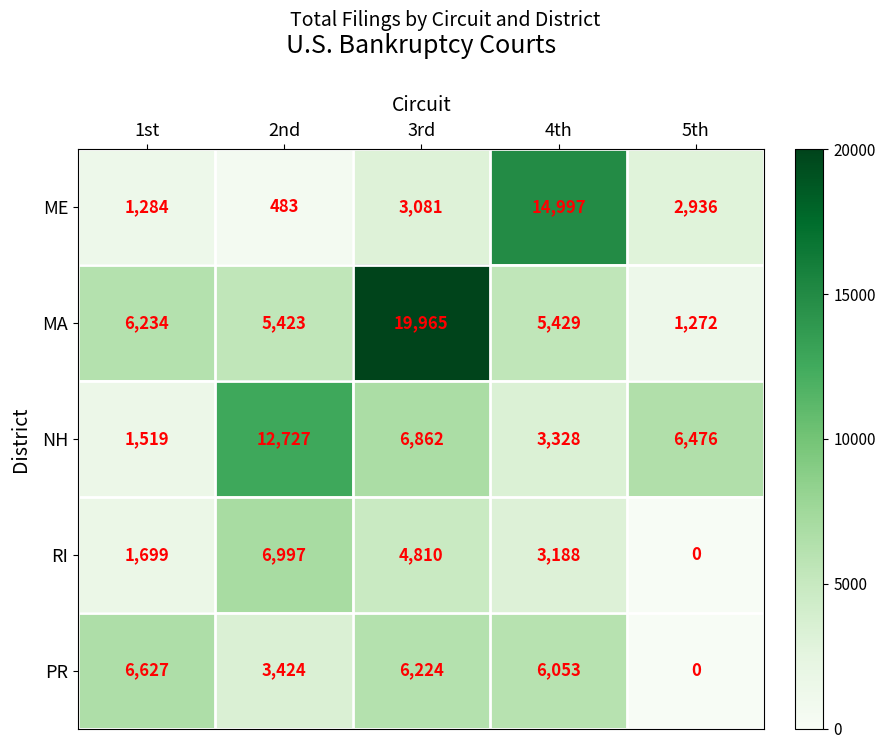

How many values in the PR series are below 6053?

2